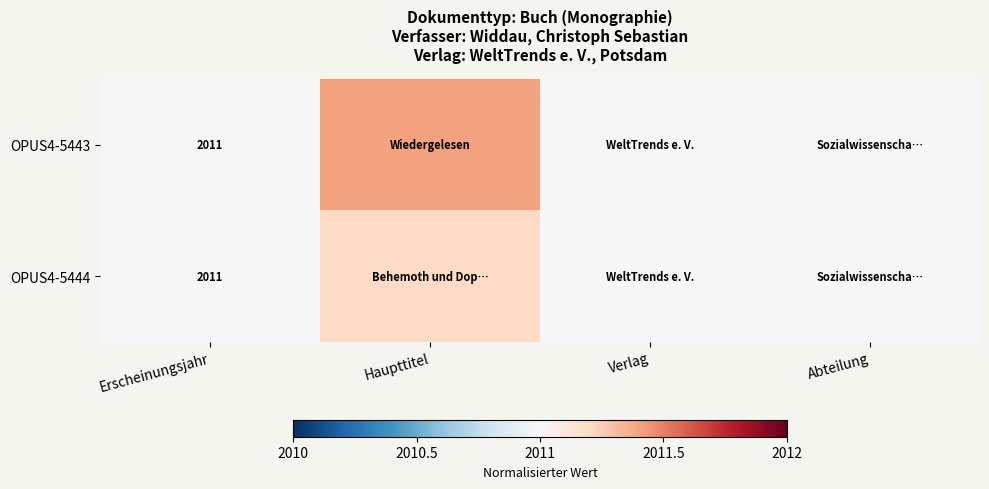

True or false: OPUS4-5443 has a value of 2011.0 at Erscheinungsjahr.

True